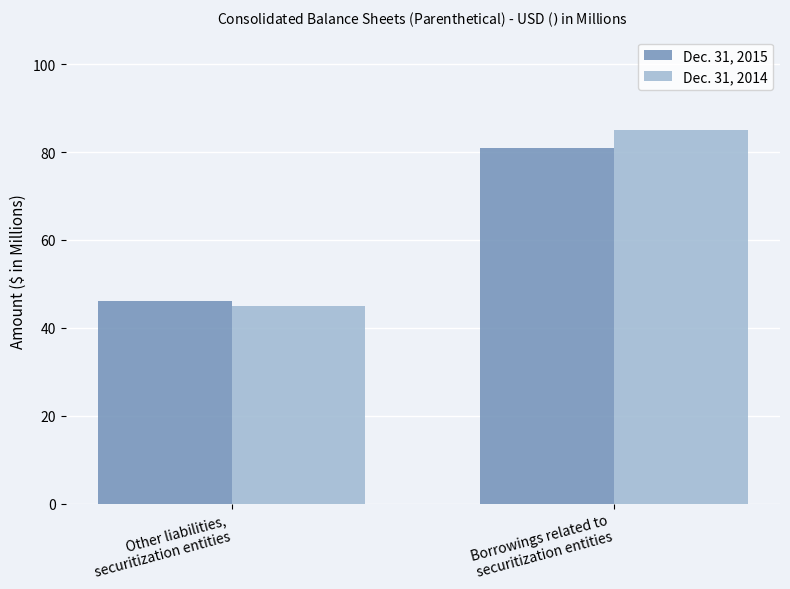

Is it true that Dec. 31, 2015 equals 29 at Borrowings related to
securitization entities?

False